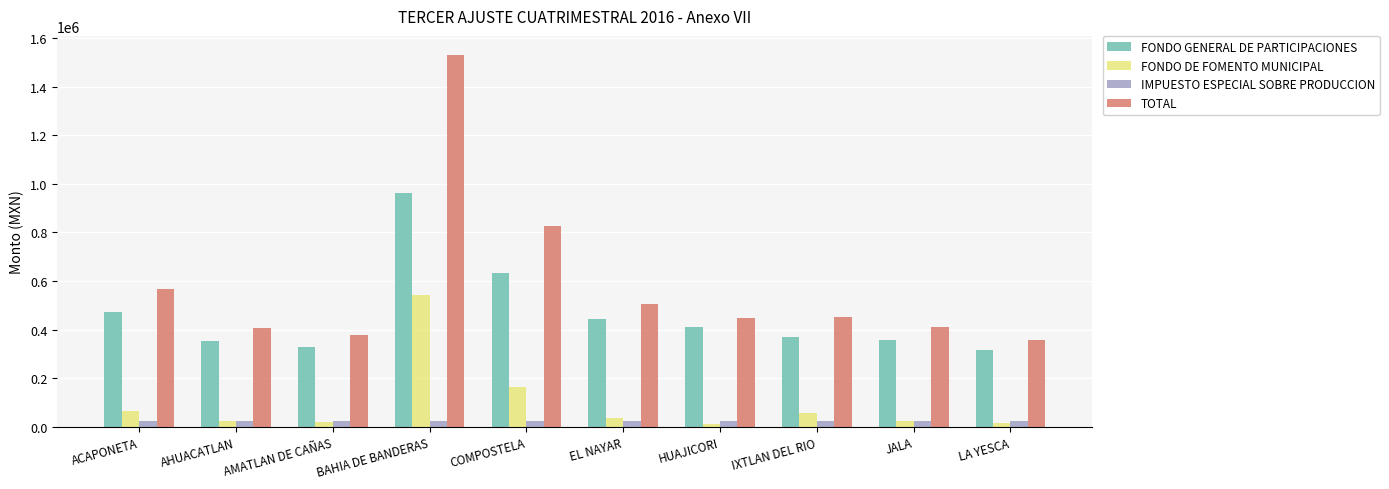

What is the highest value of the IMPUESTO ESPECIAL SOBRE PRODUCCION series?

26604.3